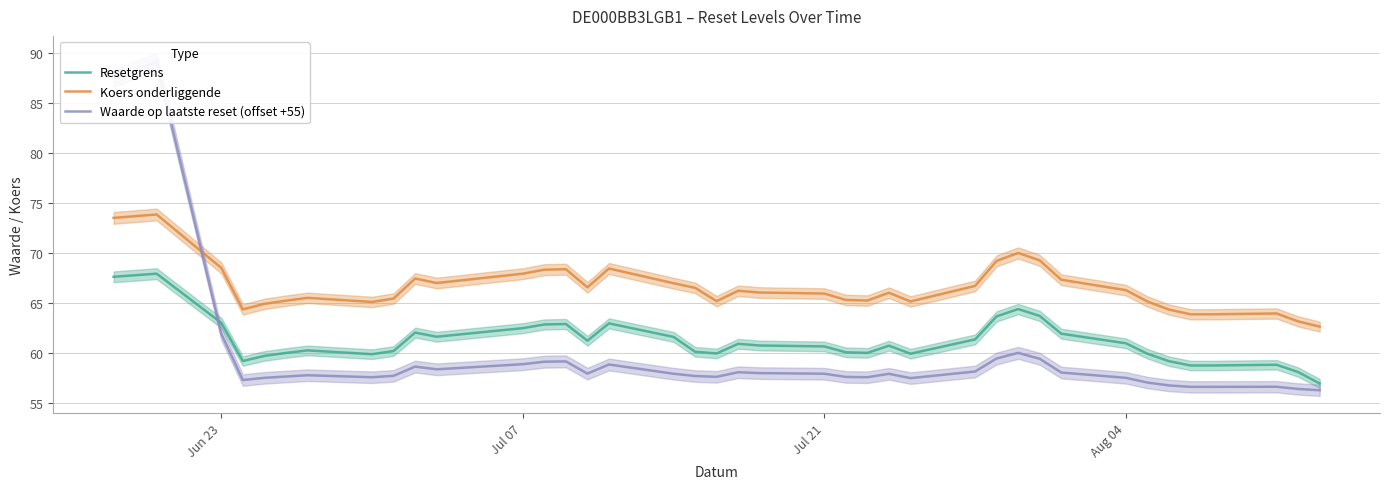

What is the lowest value of the Resetgrens series?

57.0